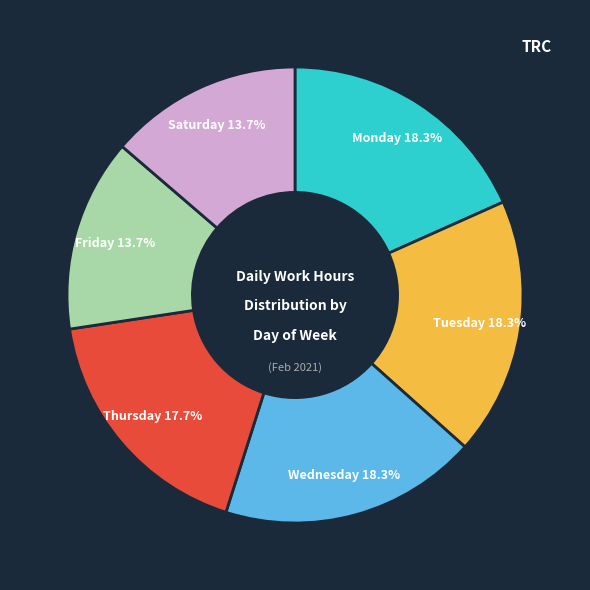

Does any single category account for the majority?

No